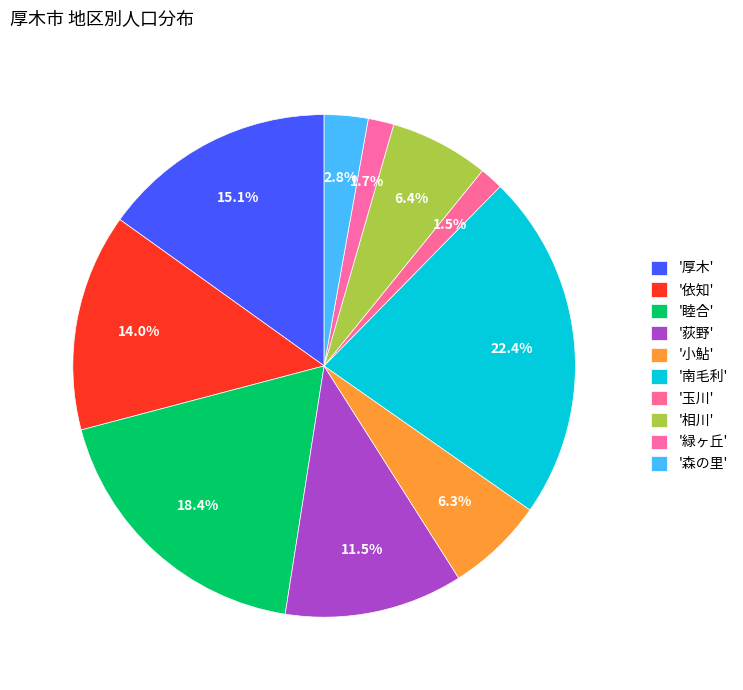

How many segments does this pie chart have?

10